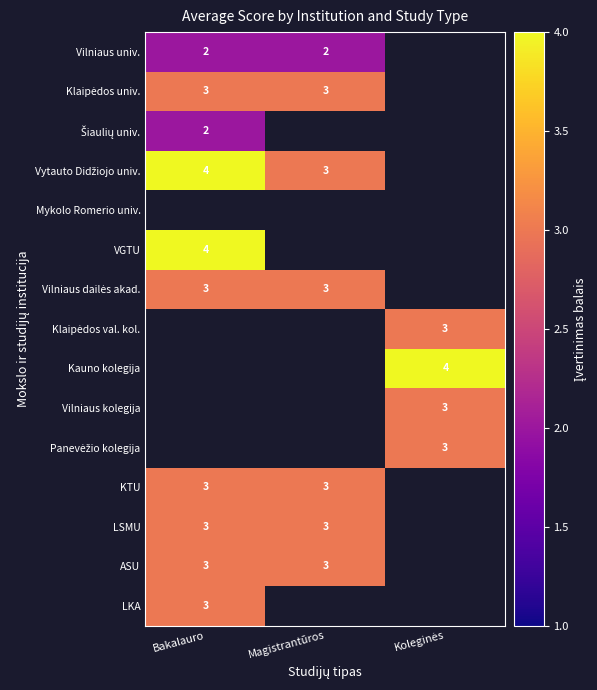

The value of Vilniaus univ. at Bakalauro is 2. True or false?

True